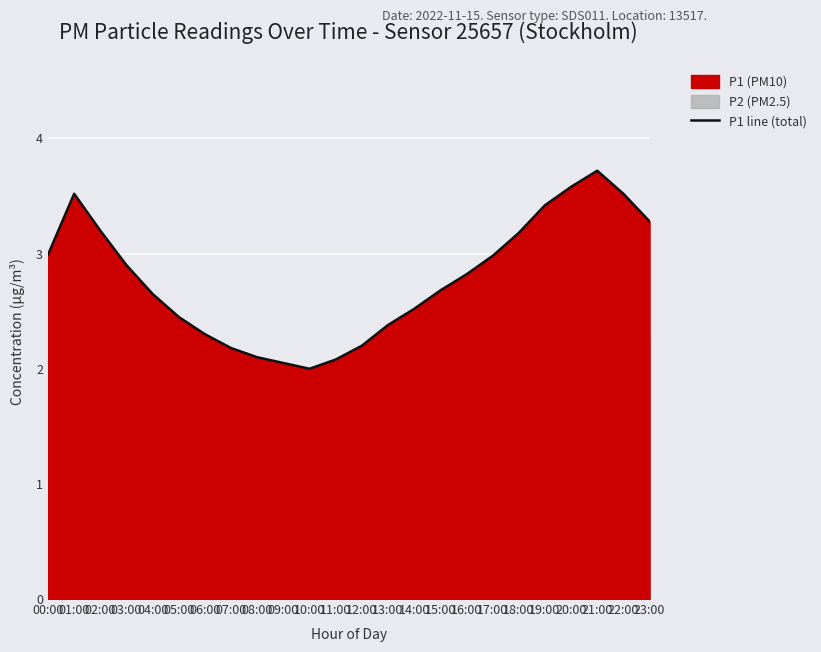

List the labels in order of value, largest first.

21:00, 20:00, 01:00, 22:00, 19:00, 23:00, 02:00, 18:00, 00:00, 17:00, 03:00, 16:00, 15:00, 04:00, 14:00, 05:00, 13:00, 06:00, 12:00, 07:00, 08:00, 11:00, 09:00, 10:00